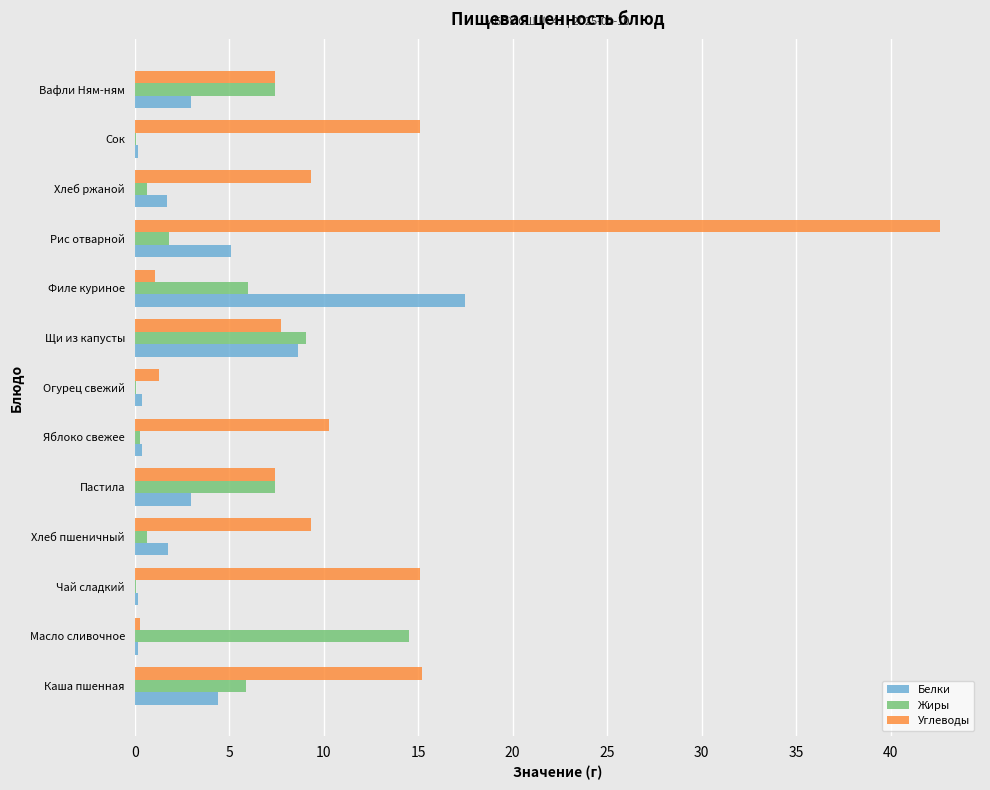

What is the total value across all series at Вафли Ням-ням?

17.8